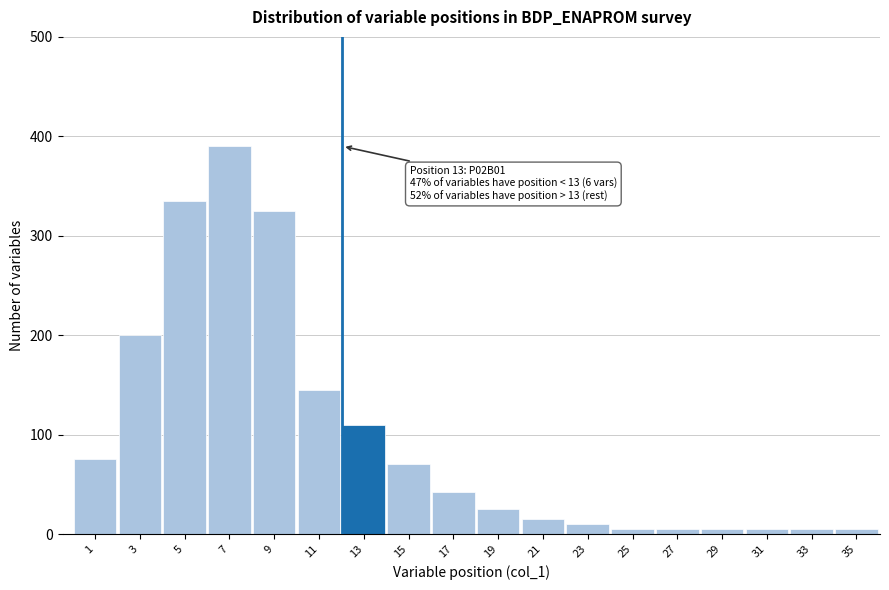

Reading left to right, what are all the values shown in this chart?

75	200	335	390	325	145	110	70	42	25	15	10	5	5	5	5	5	5